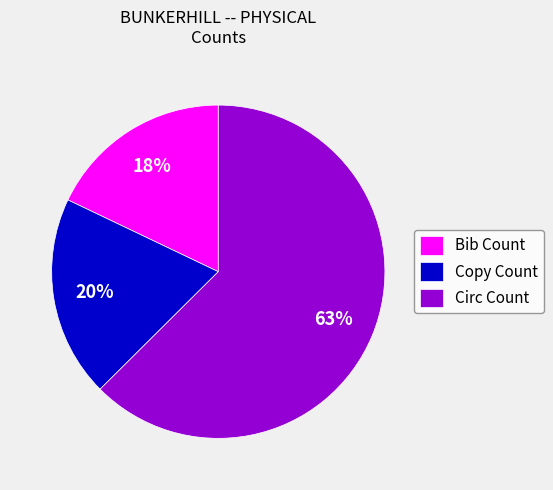

To the nearest percent, what portion does Copy Count represent?

20%